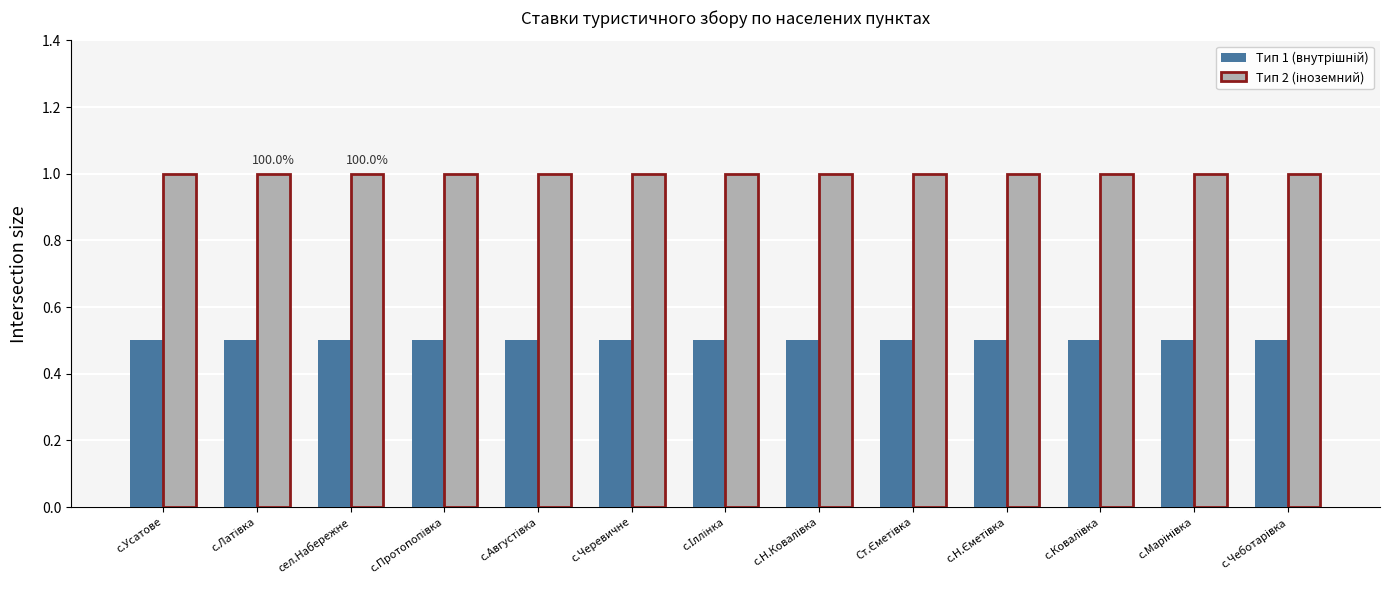

At how many categories does at least one series exceed 0?

13